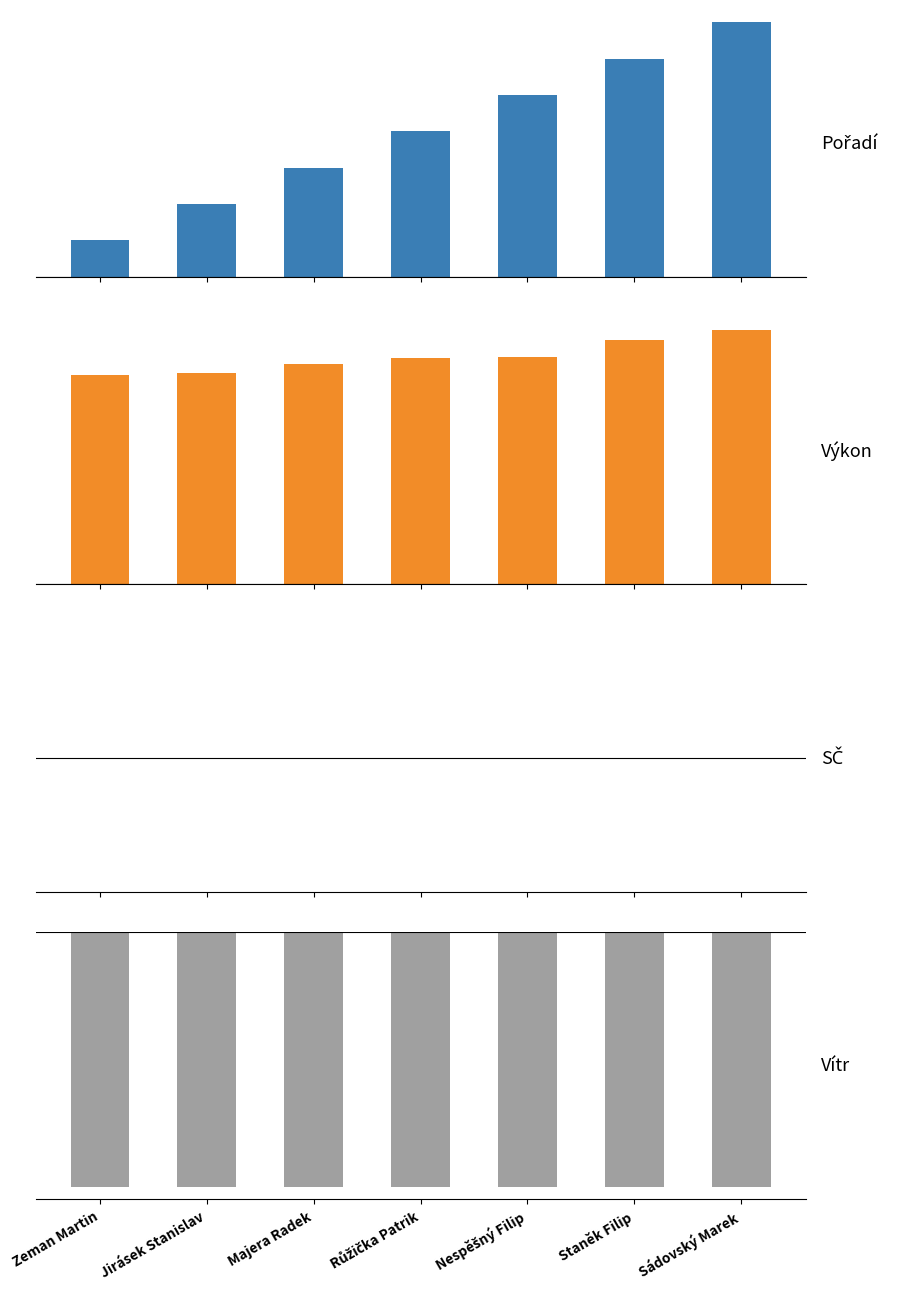

What is the difference between the Pořadí values at Majera Radek and Zeman Martin?

2.0